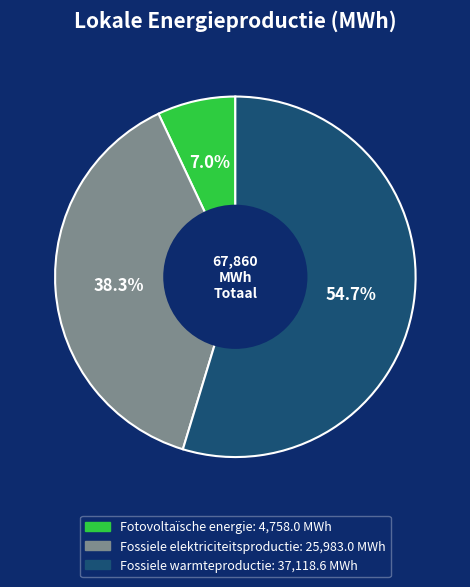

To the nearest percent, what is the difference between the largest and smallest slice percentages?

48%